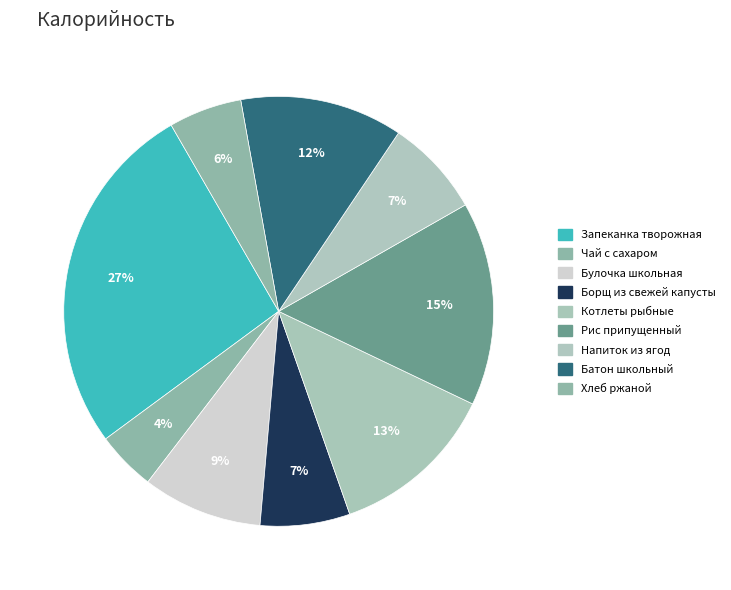

Count the number of slices in the pie.

9